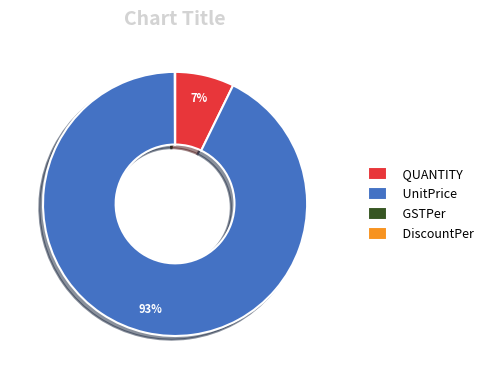

To the nearest percent, what portion does UnitPrice represent?

93%